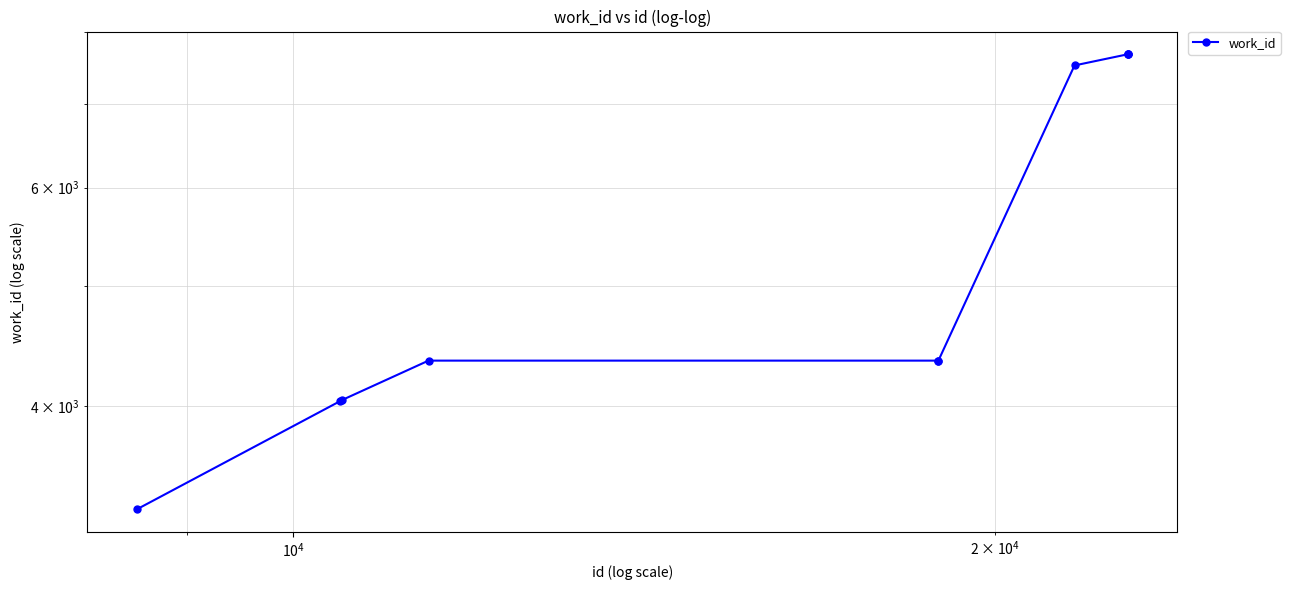

How many data points are less than 4353?

3